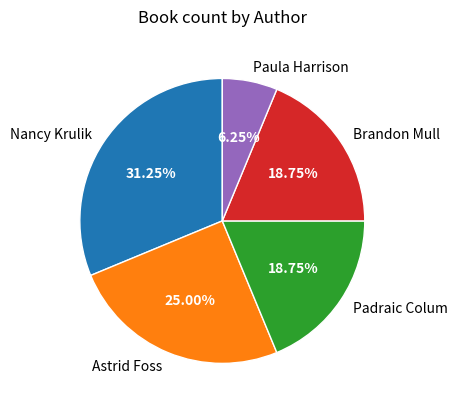

Which has a higher value, Nancy Krulik or Astrid Foss?

Nancy Krulik